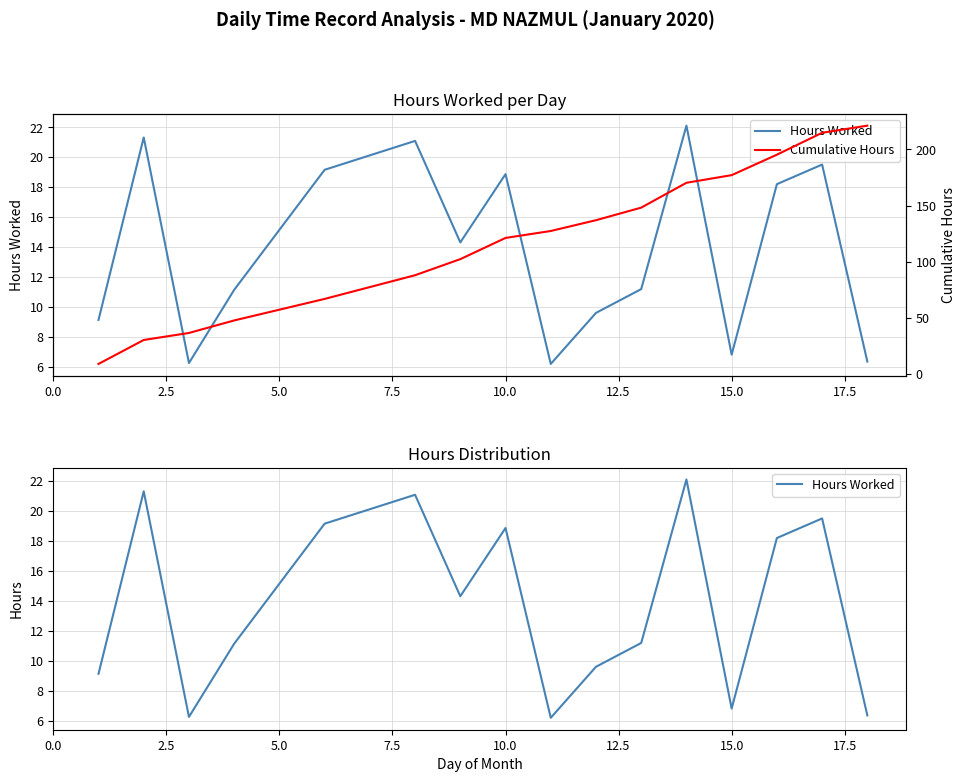

Which series has the largest range (max minus min)?

Cumulative Hours